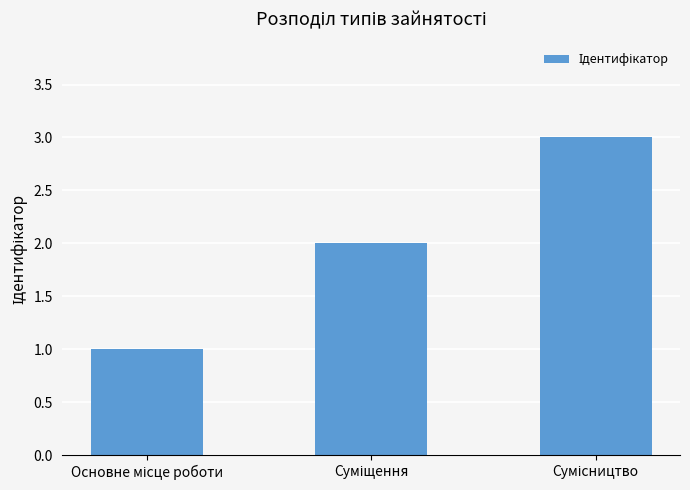

Reading left to right, what are all the values shown in this chart?

1	2	3